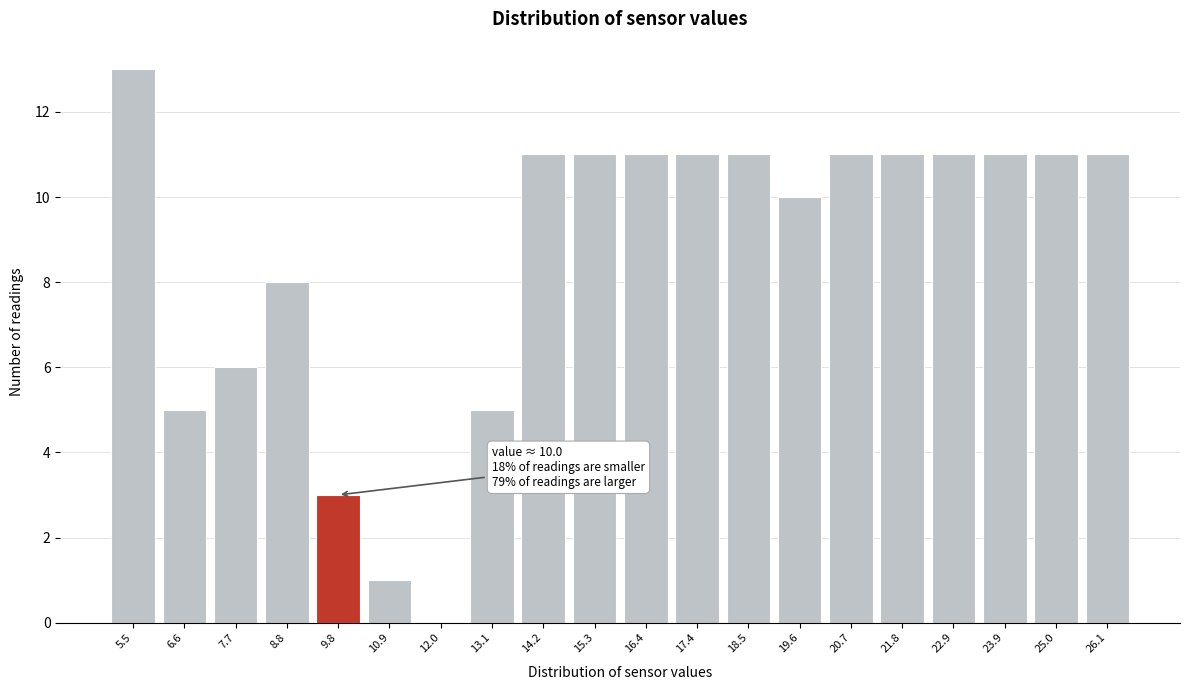

Reading right to left, transcribe all the data shown in this chart.

26.1=11	25.0=11	23.9=11	22.9=11	21.8=11	20.7=11	19.6=10	18.5=11	17.4=11	16.4=11	15.3=11	14.2=11	13.1=5	12.0=0	10.9=1	9.8=3	8.8=8	7.7=6	6.6=5	5.5=13